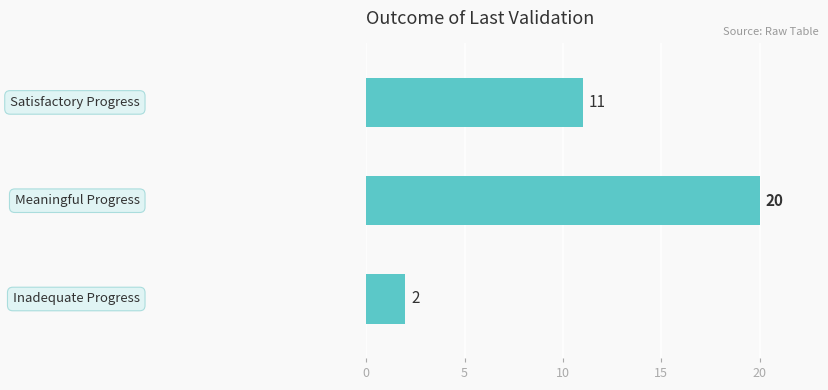

What is the greatest value displayed?

20